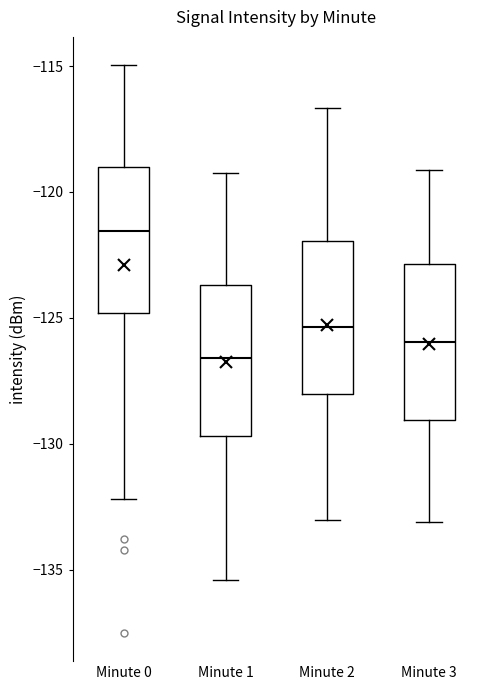

Which box's median line is the highest?

Minute 0